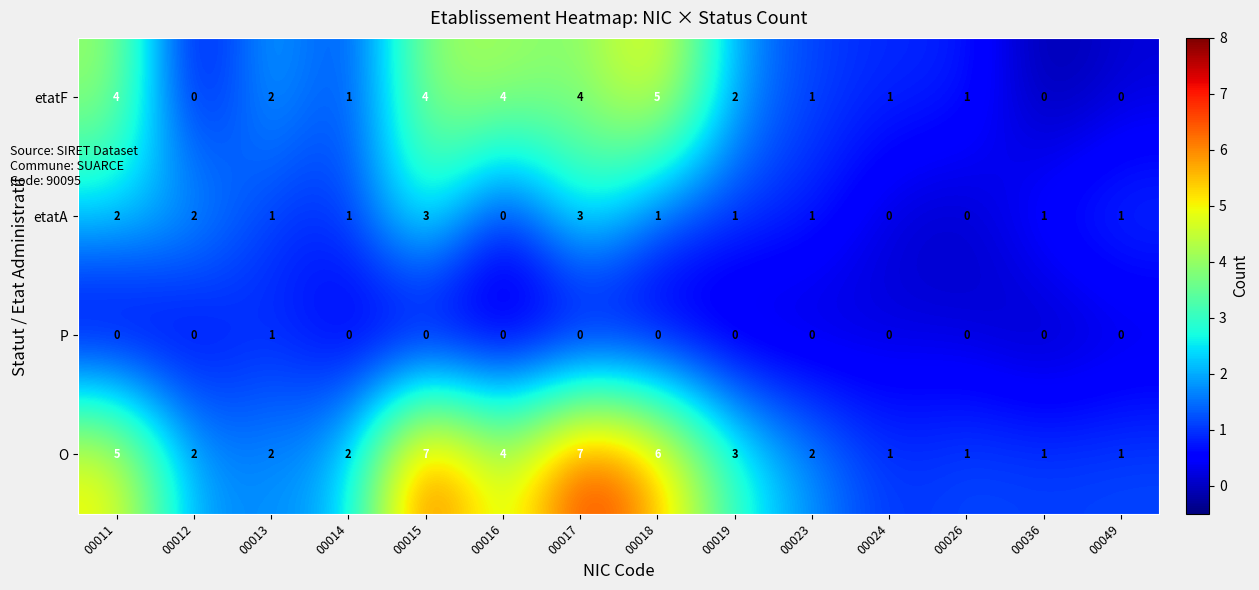

What is the maximum value for etatA?

3